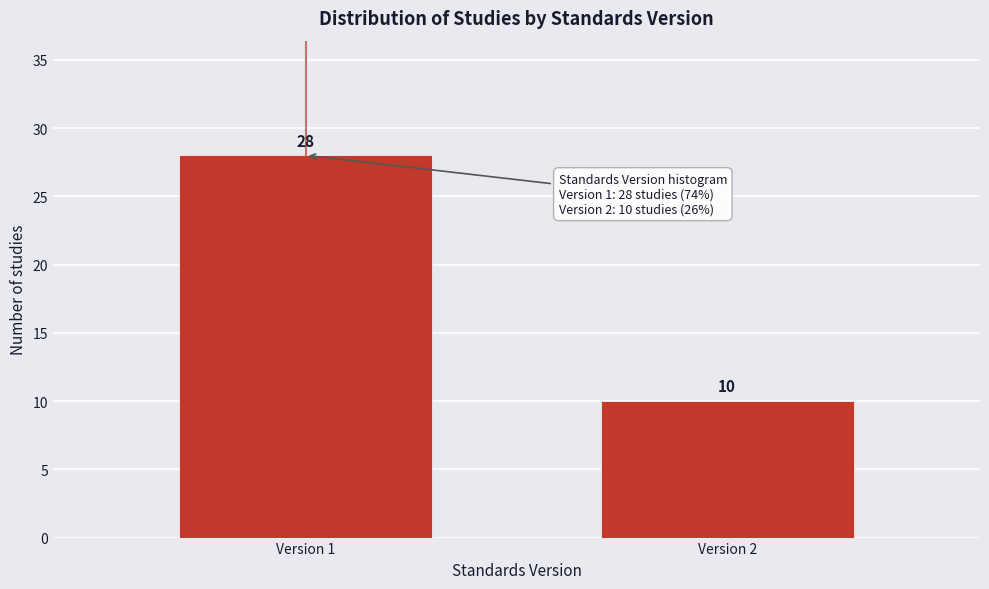

Reading left to right, extract all data points from this chart.

28	10